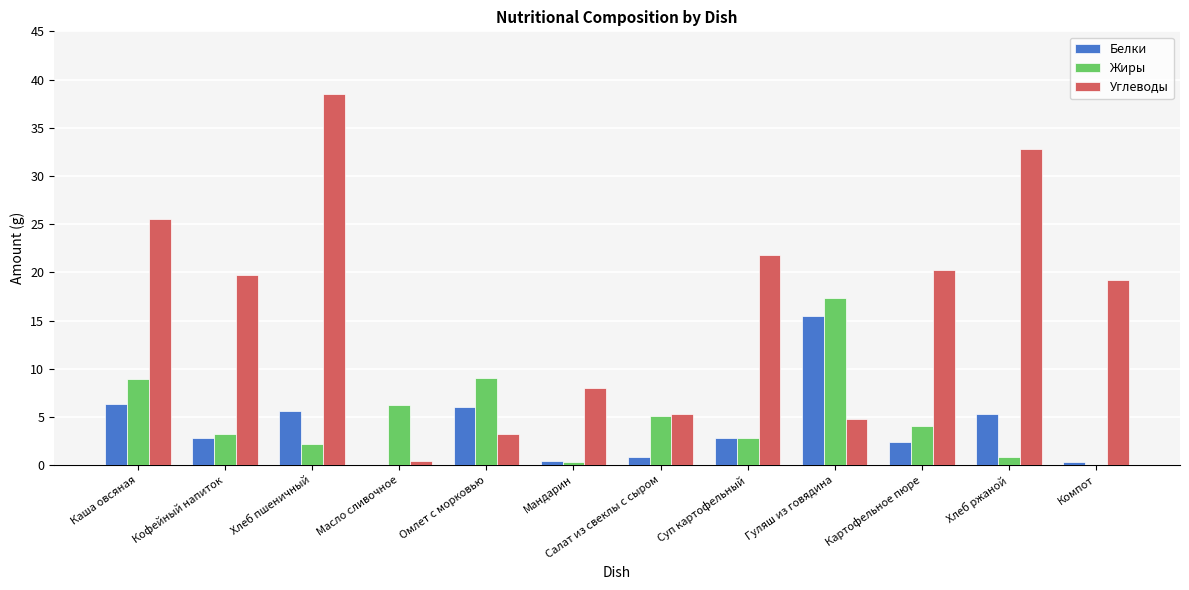

At which label does Углеводы reach its peak?

Хлеб пшеничный